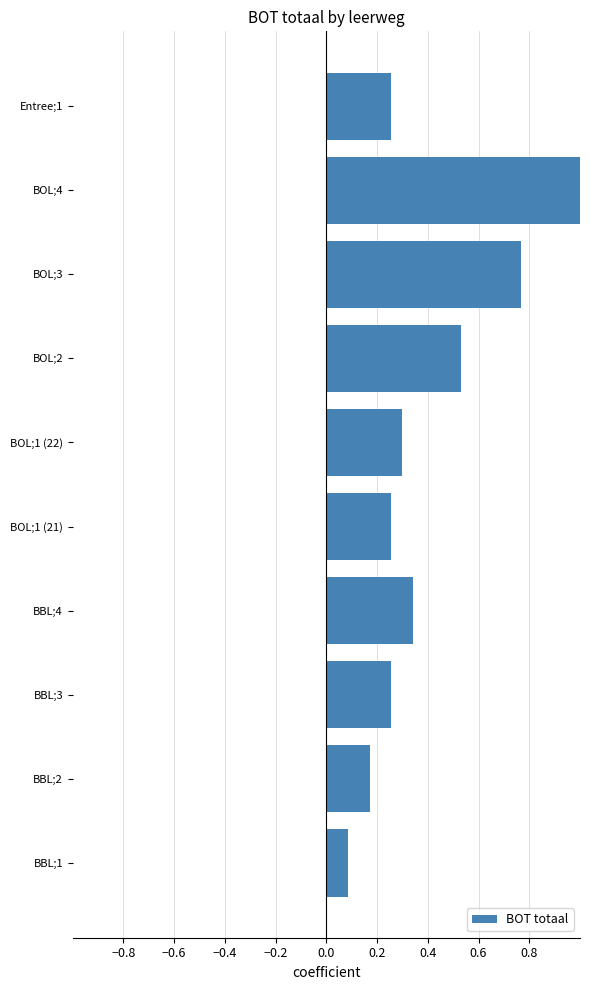

Is it true that the value at Entree;1 is 0.5?

False